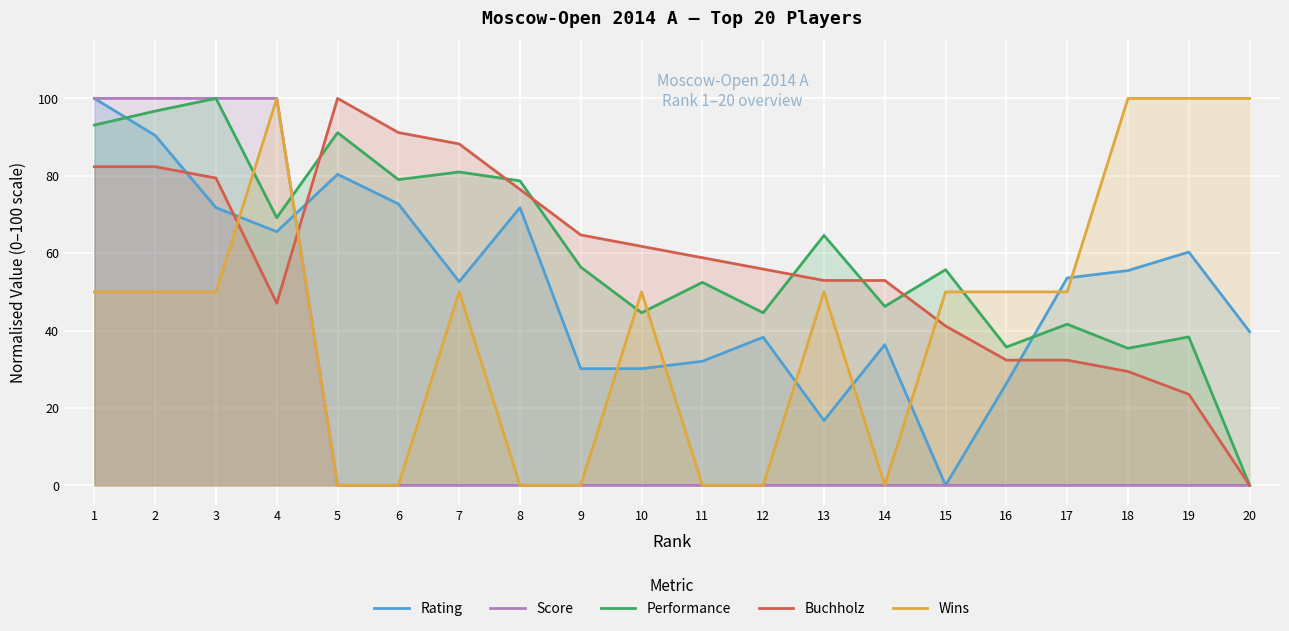

At which category does Rating reach its first local peak?

5